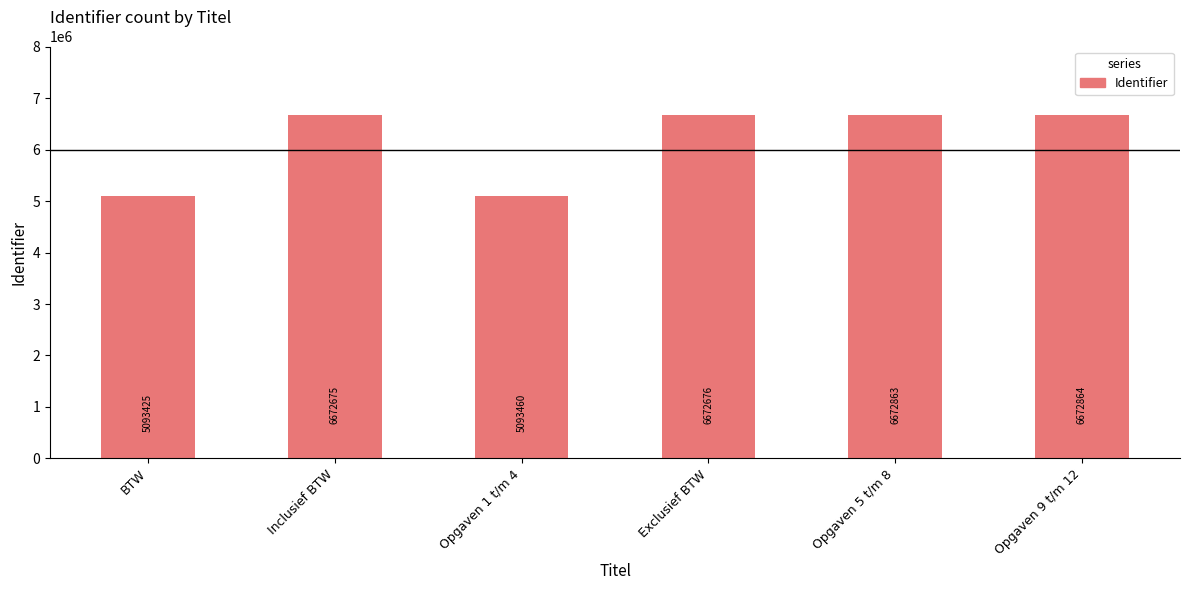

Is it true that the value at Exclusief BTW is 2369559?

False